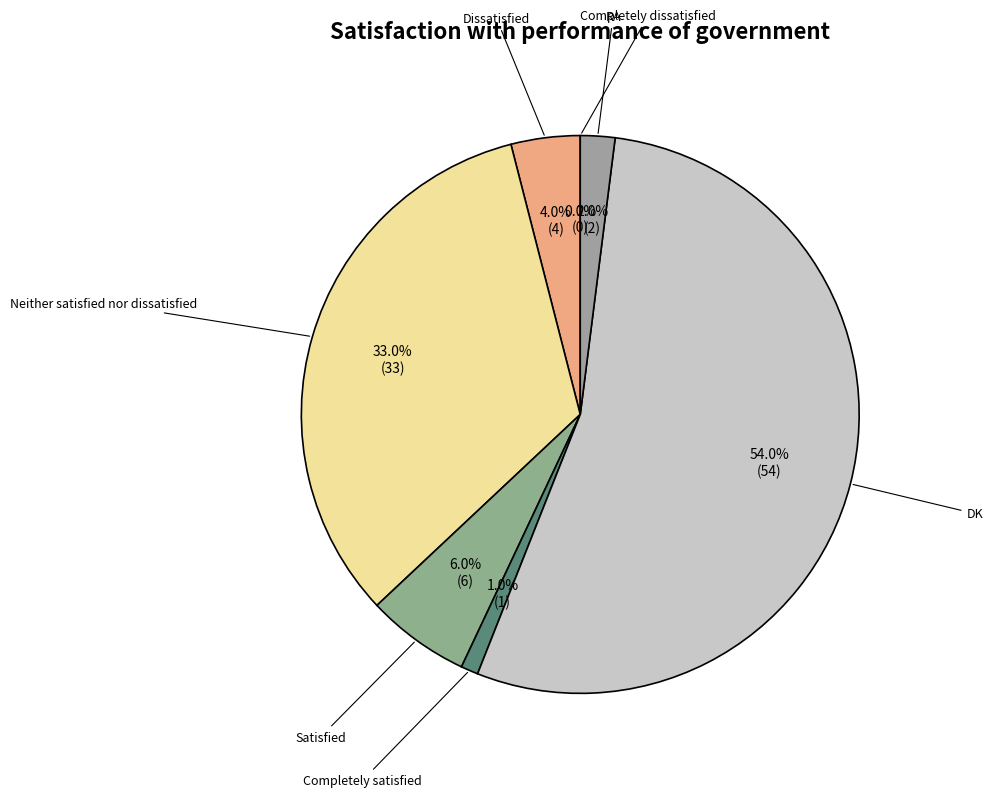

The DK slice represents 54% of the pie. True or false?

True